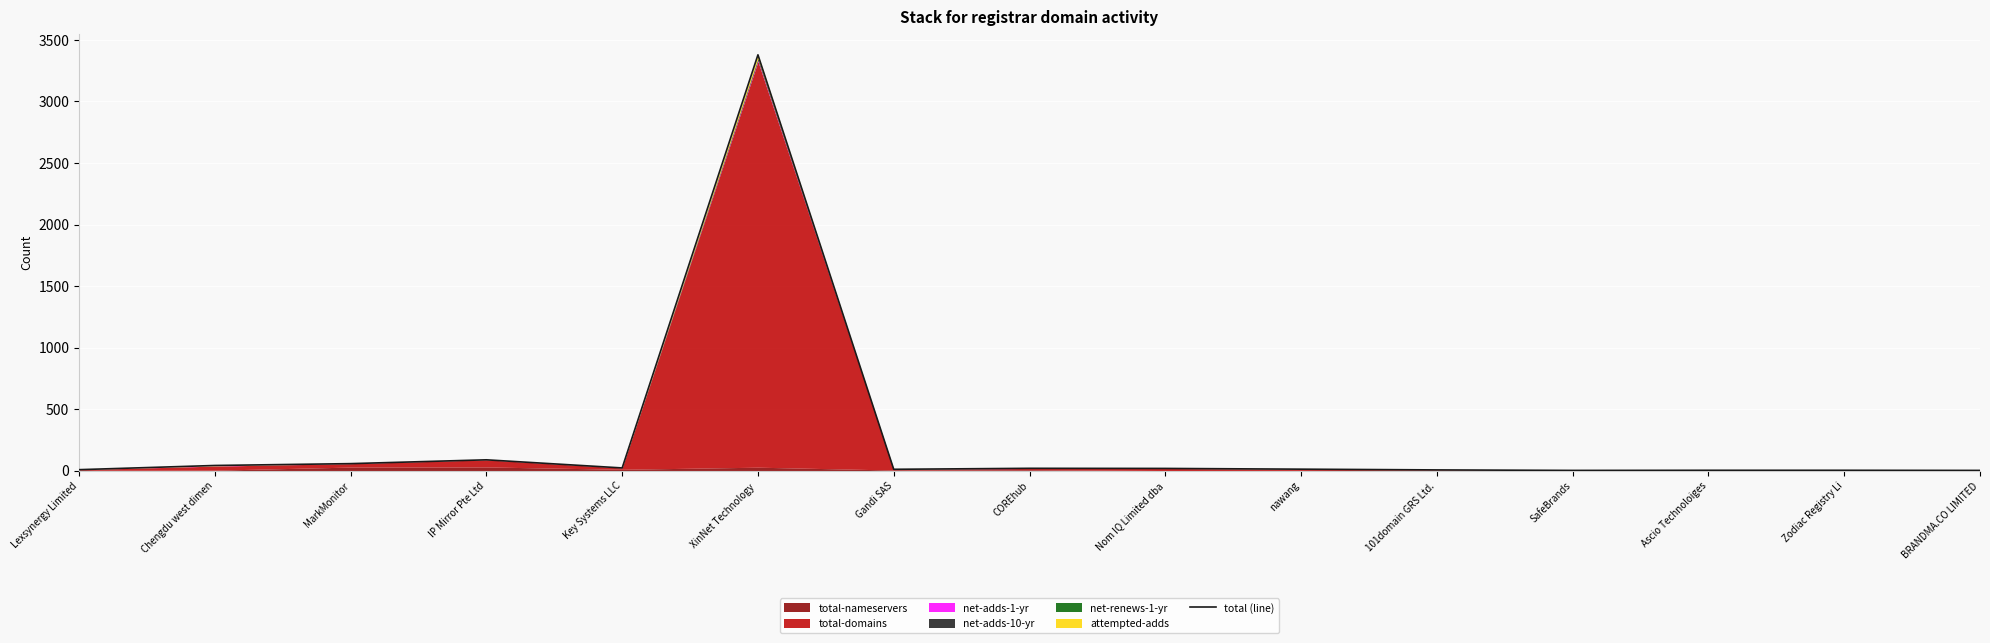

Which label corresponds to the smallest value in the chart?

SafeBrands